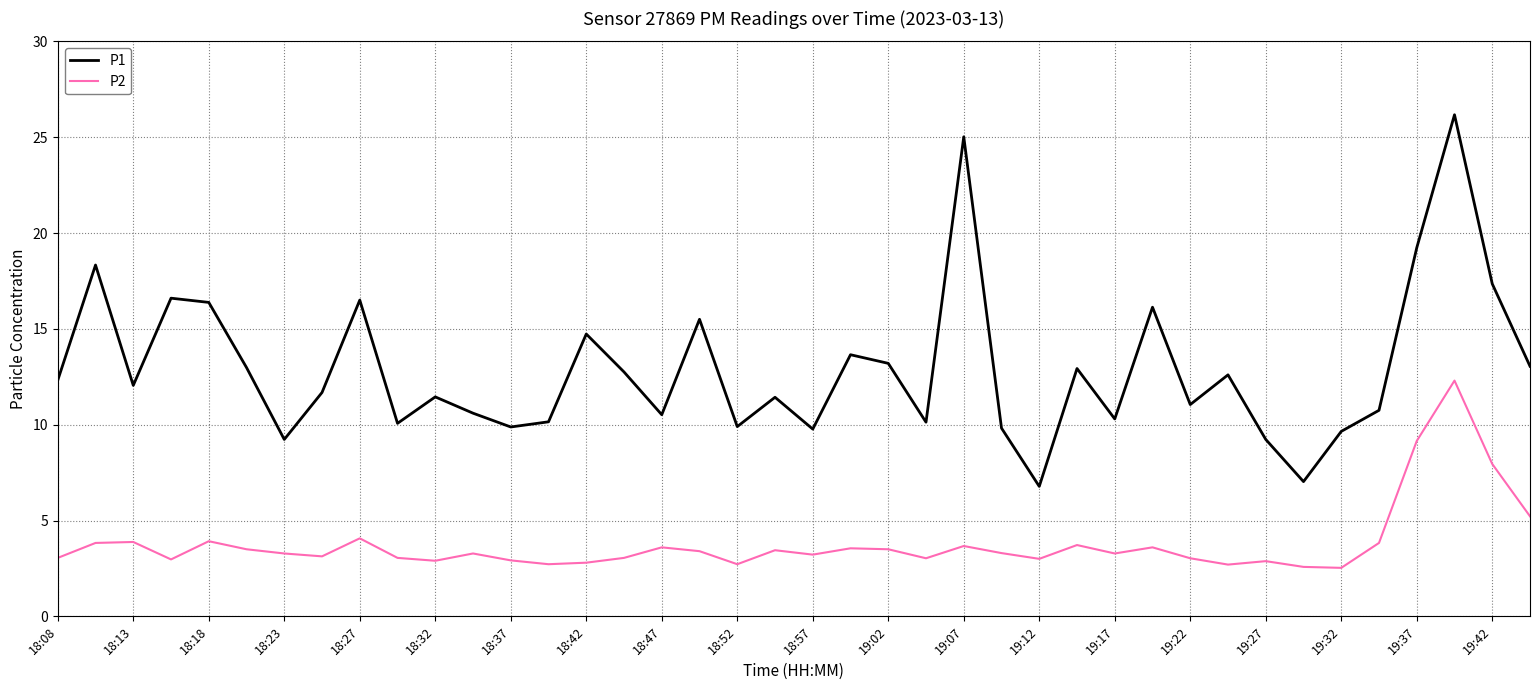

Does the chart display data point markers on the line(s)?

No